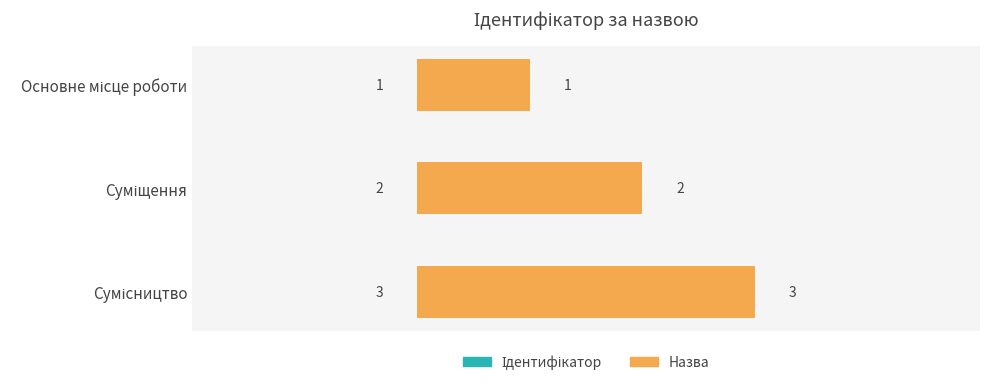

What is the value of the Ідентифікатор bar at the 1st from the left?

1